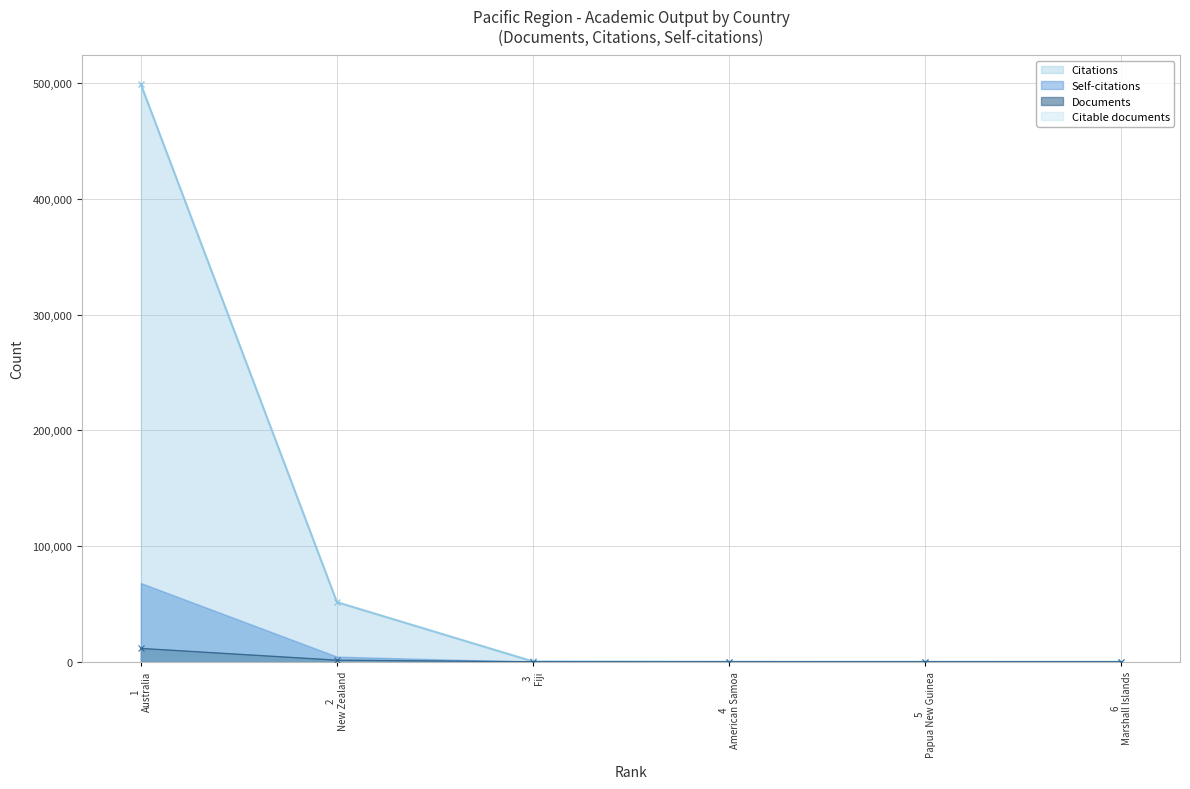

What is the highest value of the Documents series?

11535